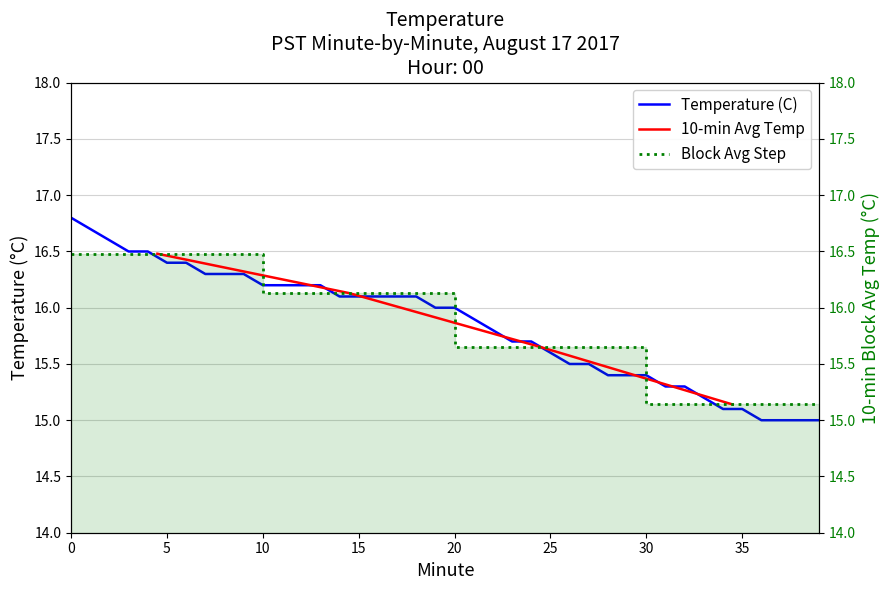

Where is the data nearest to the value 15?

36